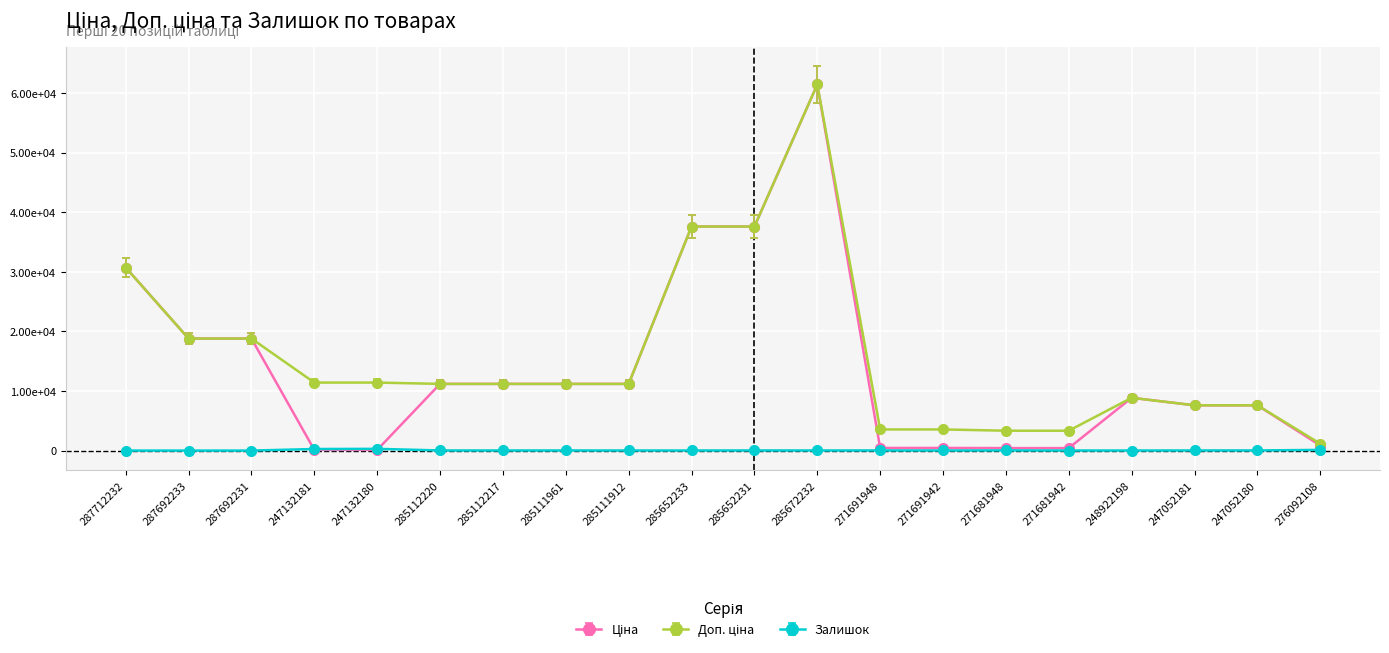

What position from the left is 285672232?

12